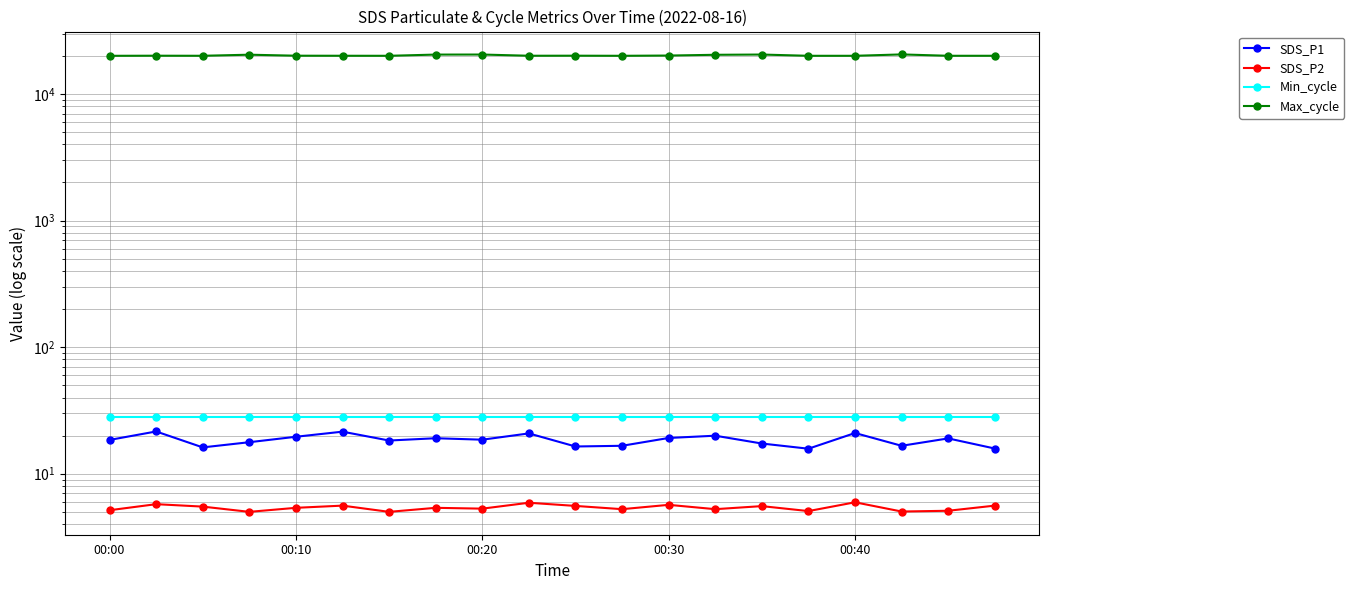

Rank the categories by Max_cycle value from highest to lowest.

17, 8, 14, 7, 00:30, 13, 12, 10, 00:40, 00:10, 9, 5, 19, 18, 00:20, 6, 15, 11, 16, 00:00